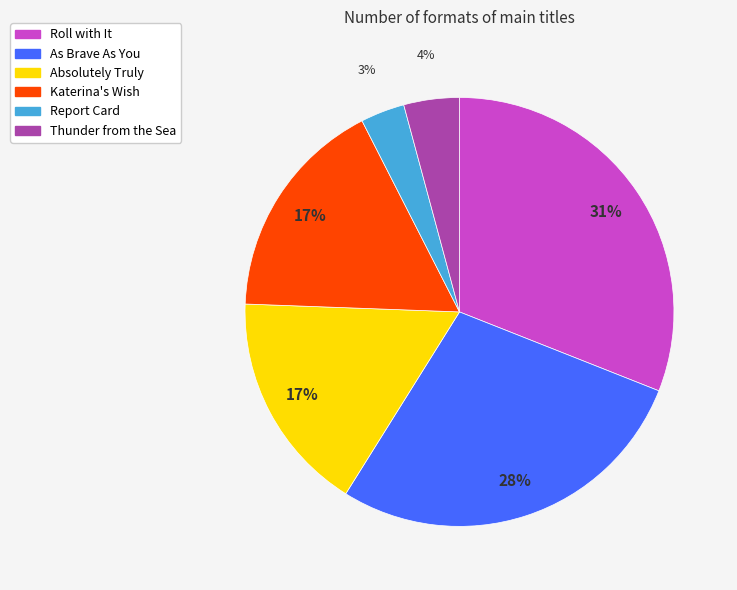

The Report Card slice represents 3% of the pie. True or false?

True